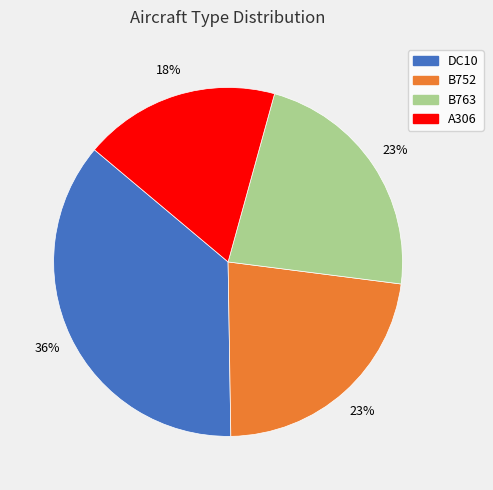

Which category has the biggest portion of the pie?

DC10